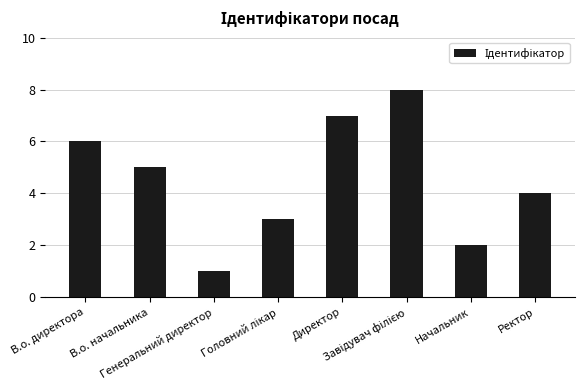

Count the number of categories in the chart.

8